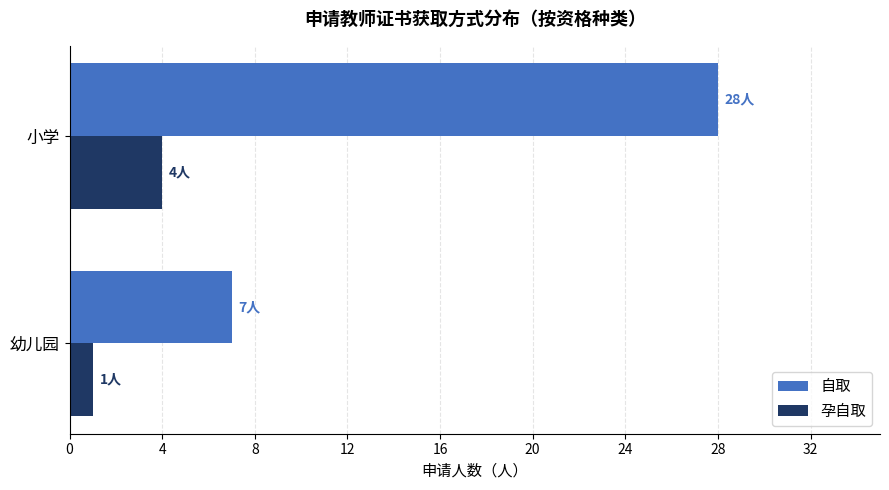

How many 自取 values are between 7 and 28?

2